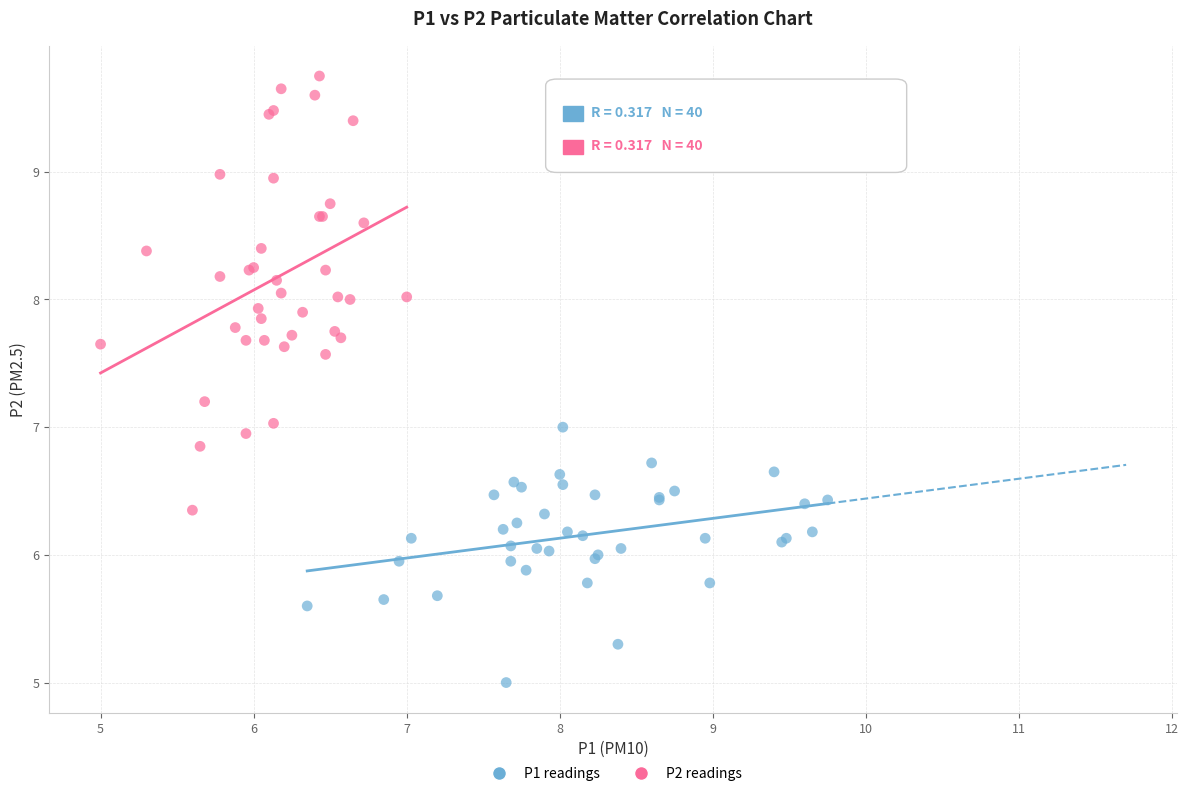

Which series has the largest Y range (max minus min)?

P2 readings